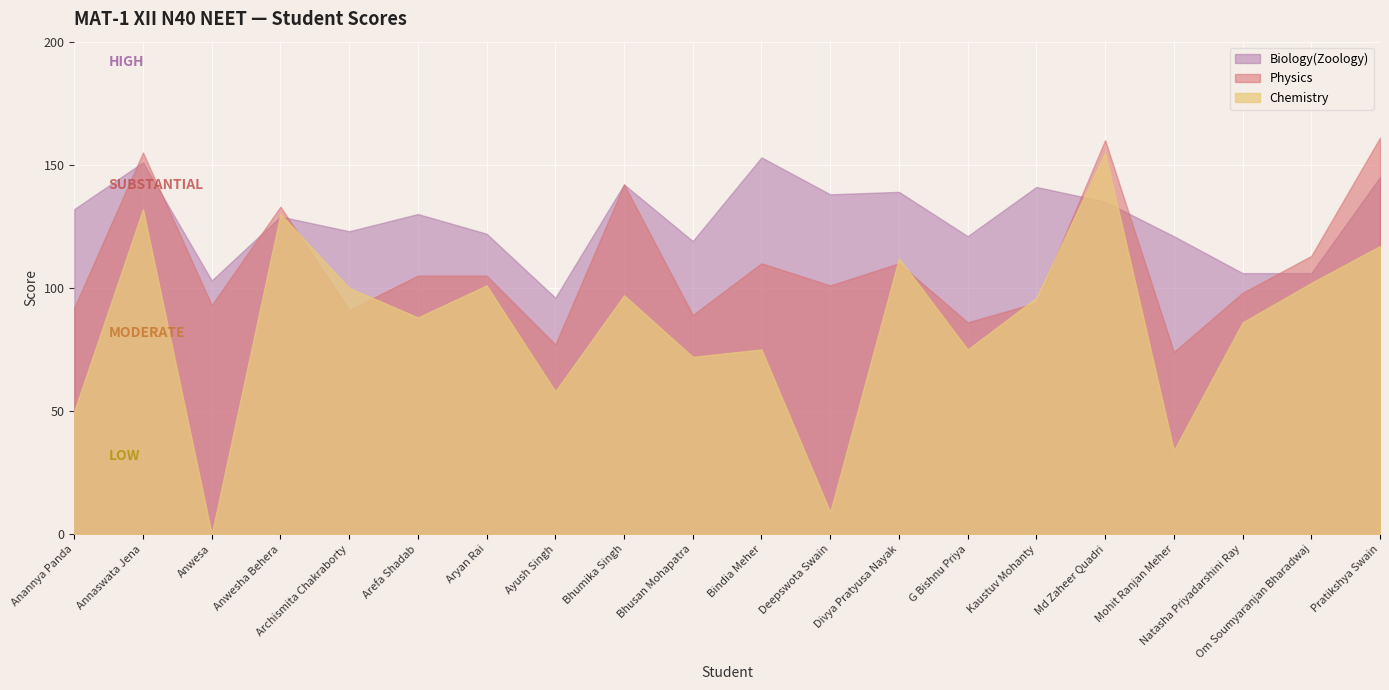

What is the difference between the Chemistry values at Divya Pratyusa Nayak and Anwesha Behera?

18